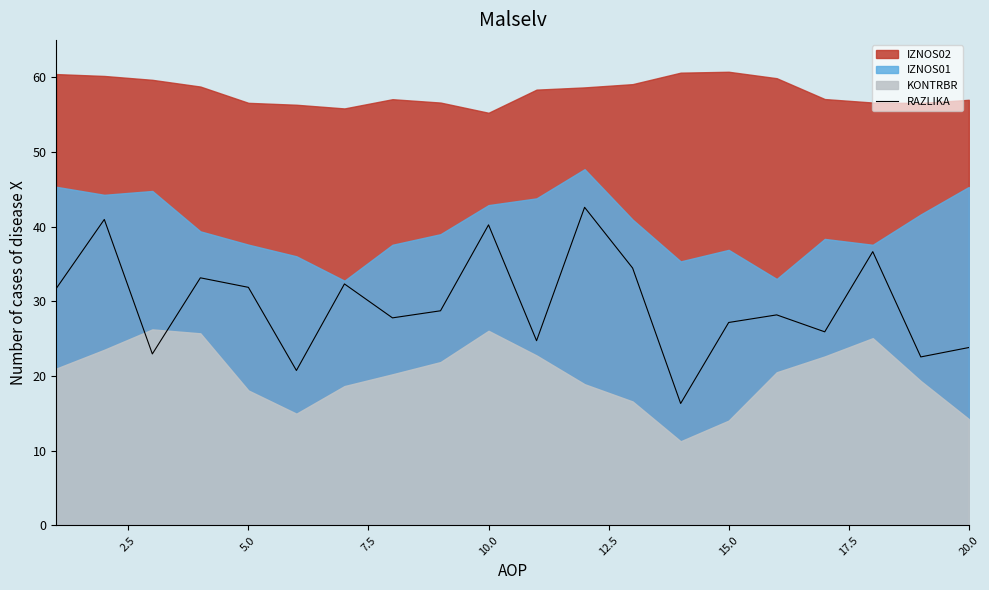

Is it true that RAZLIKA equals 23.8 at 20.0?

True